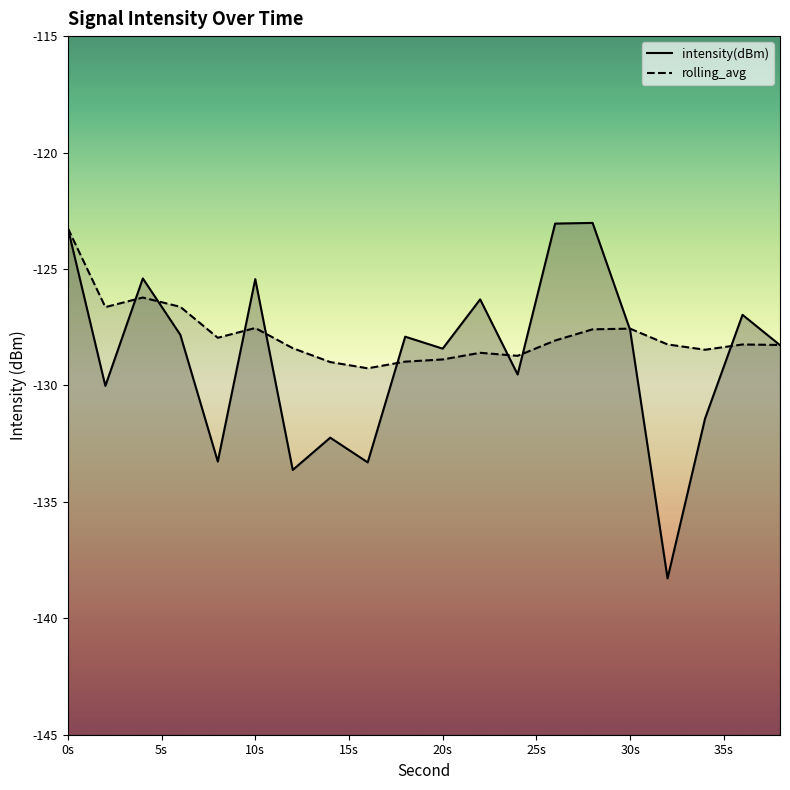

What is the total value across all series at 30s?

-255.2